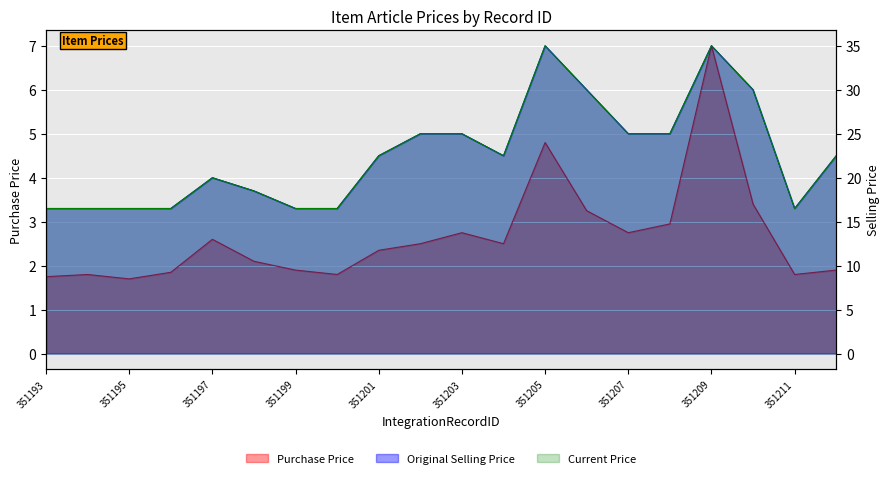

How many lines are shown in the chart?

3